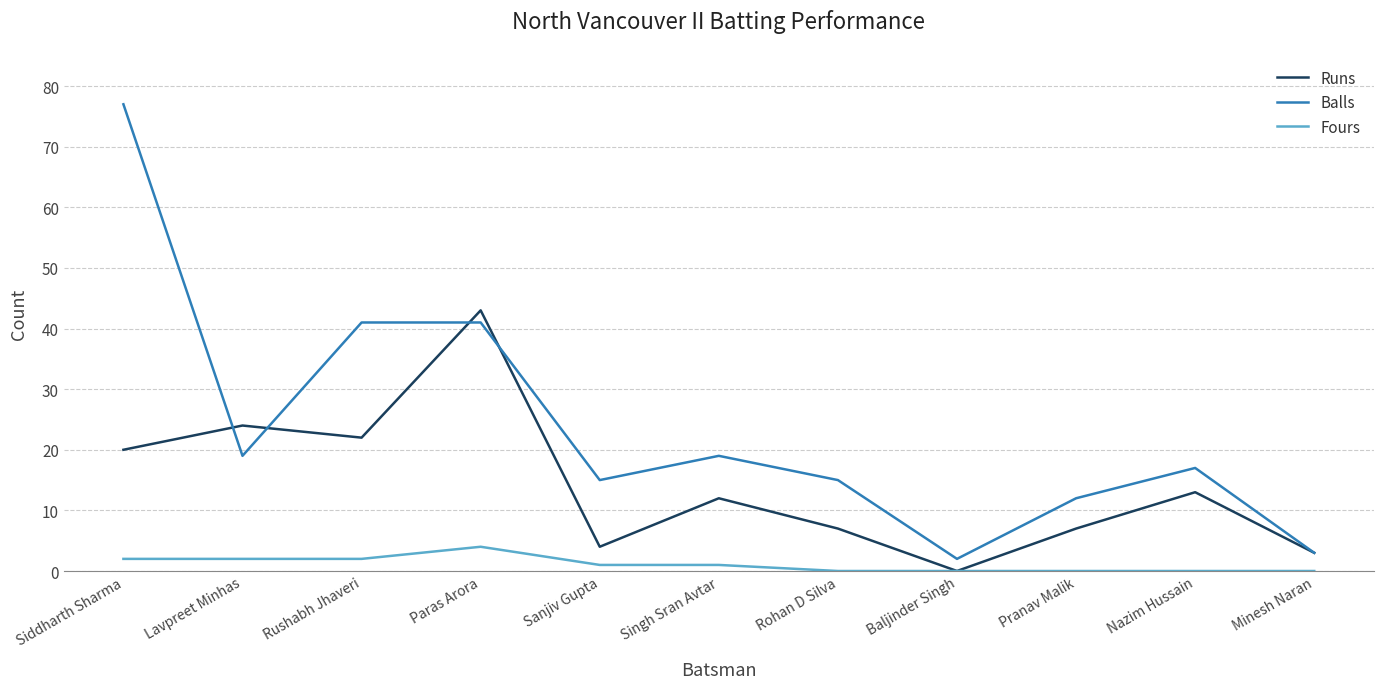

What is the total value across all series at Rohan D Silva?

22